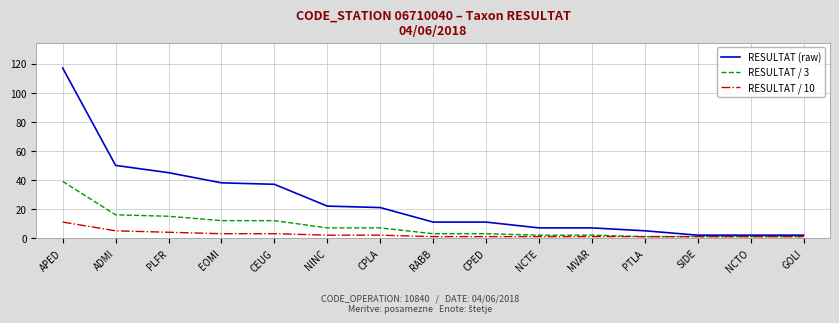

What is the minimum value for RESULTAT / 10?

1